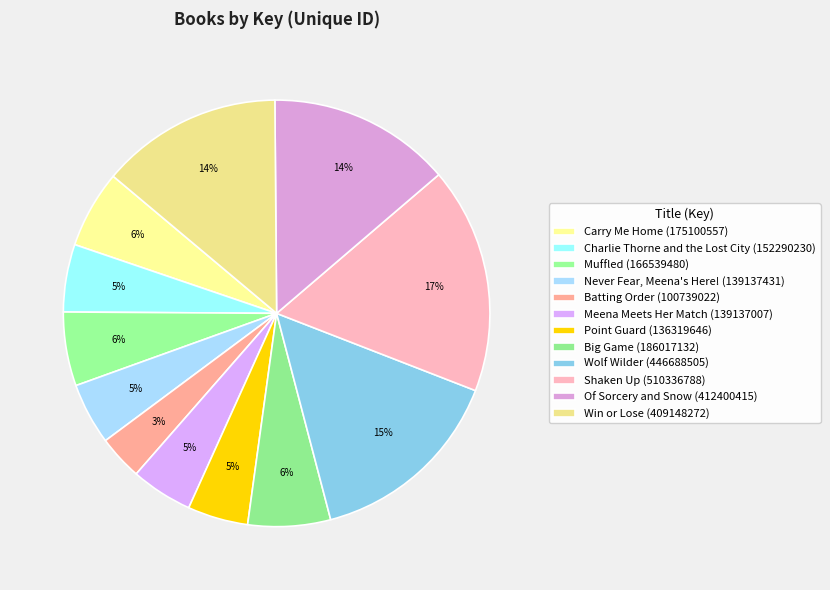

How many segments does this pie chart have?

12